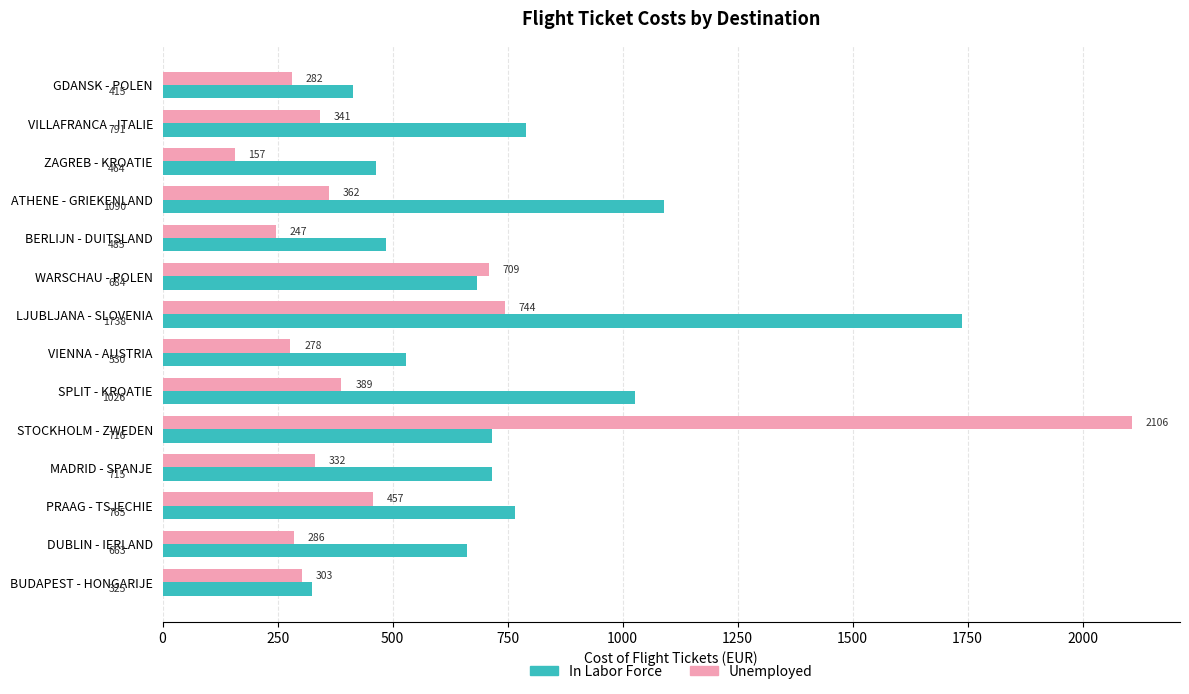

List the labels in order of Unemployed value, largest first.

STOCKHOLM - ZWEDEN, LJUBLJANA - SLOVENIA, WARSCHAU - POLEN, PRAAG - TSJECHIE, SPLIT - KROATIE, ATHENE - GRIEKENLAND, VILLAFRANCA - ITALIE, MADRID - SPANJE, BUDAPEST - HONGARIJE, DUBLIN - IERLAND, GDANSK - POLEN, VIENNA - AUSTRIA, BERLIJN - DUITSLAND, ZAGREB - KROATIE